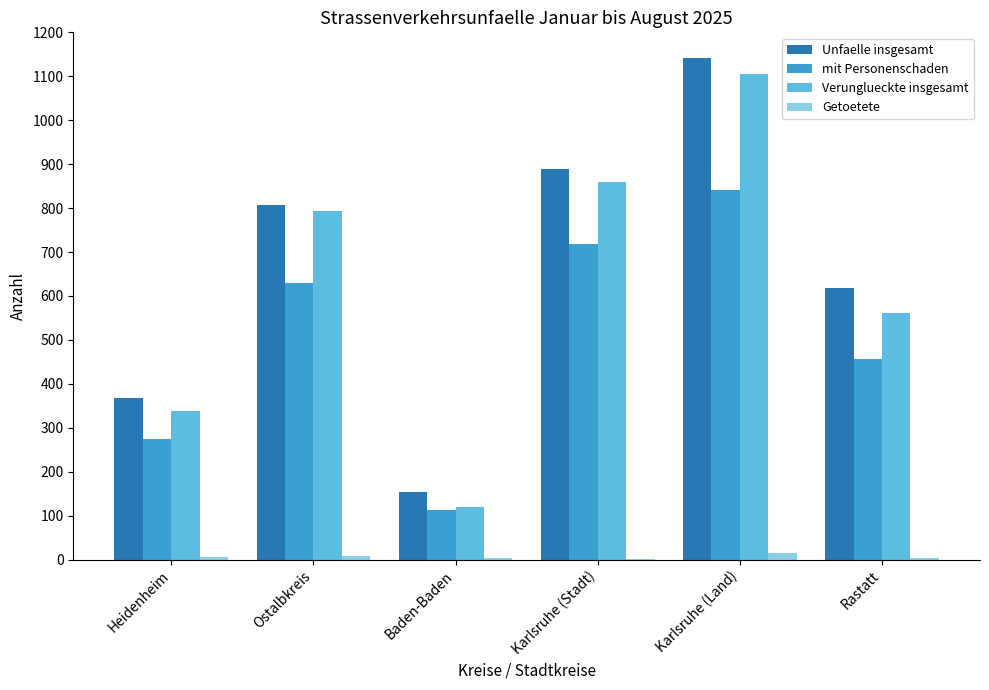

What is the greatest value displayed?

1142